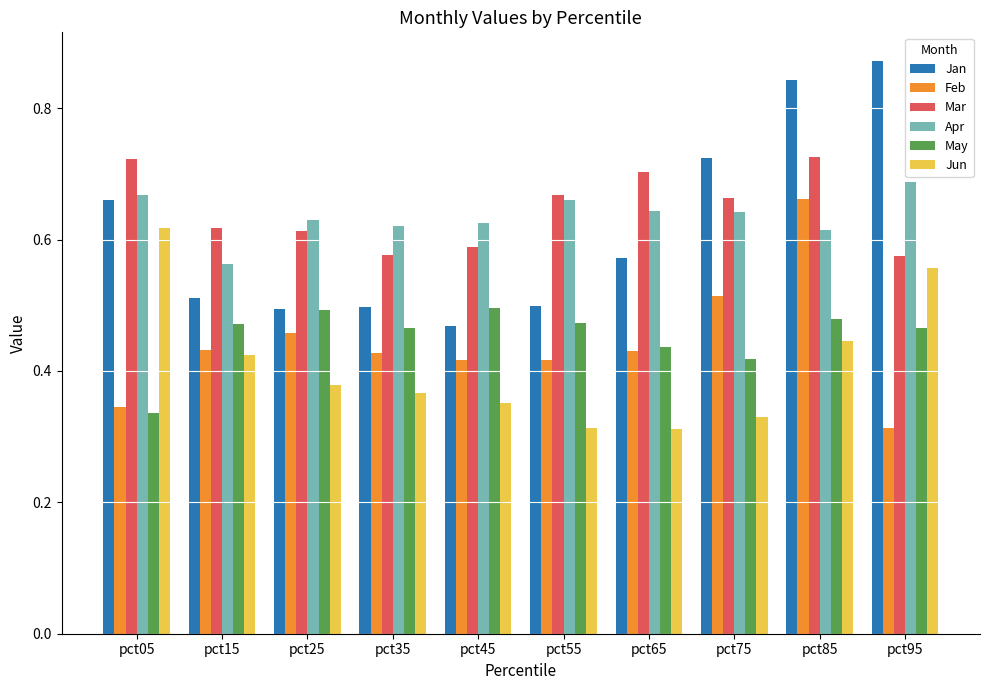

The value of Jan at pct35 is 0.1. True or false?

False